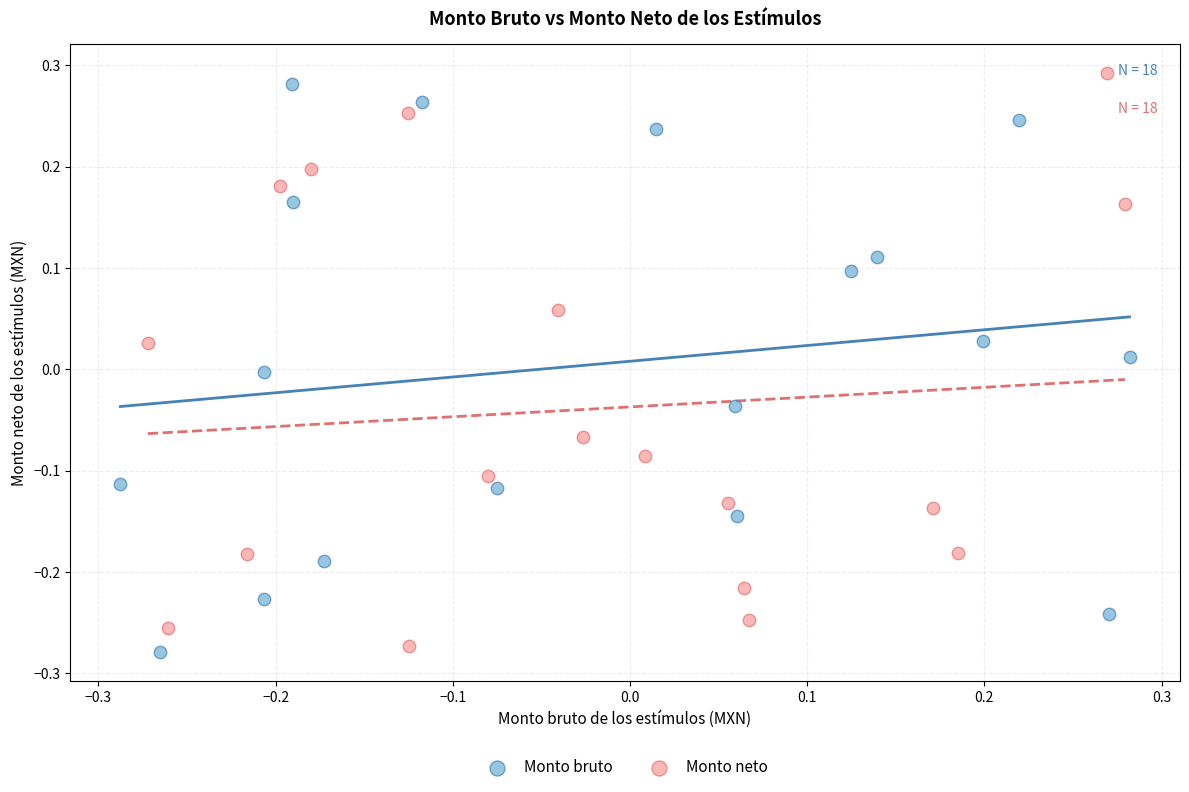

What are all the series names shown in the legend?

Monto bruto, Monto neto